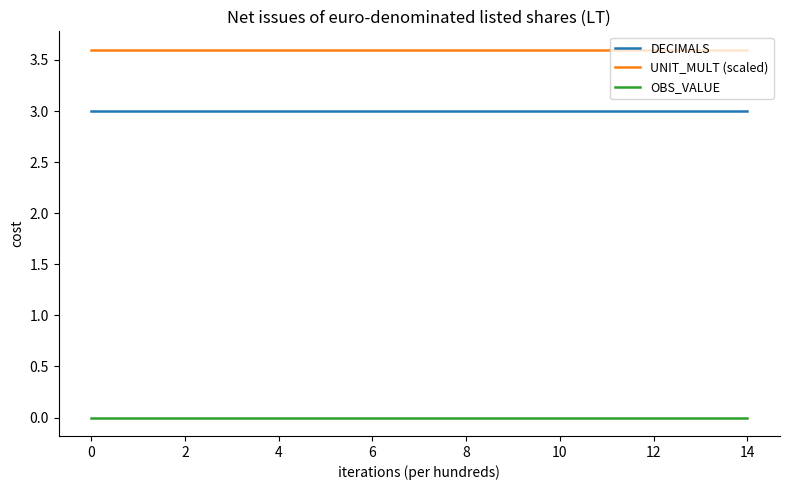

At how many categories does at least one series exceed 1?

15